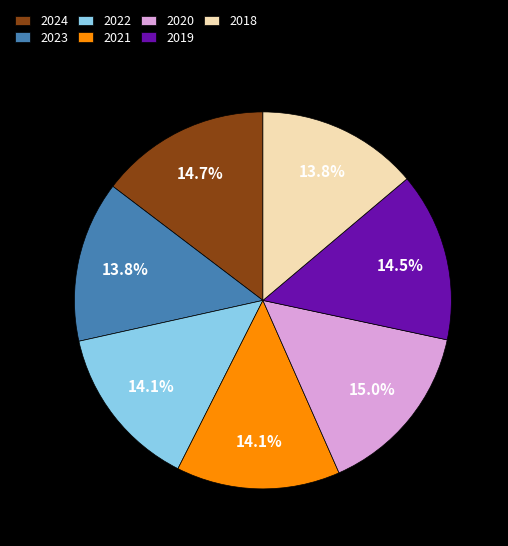

Combined, do 2022 and 2020 account for over 50%?

No